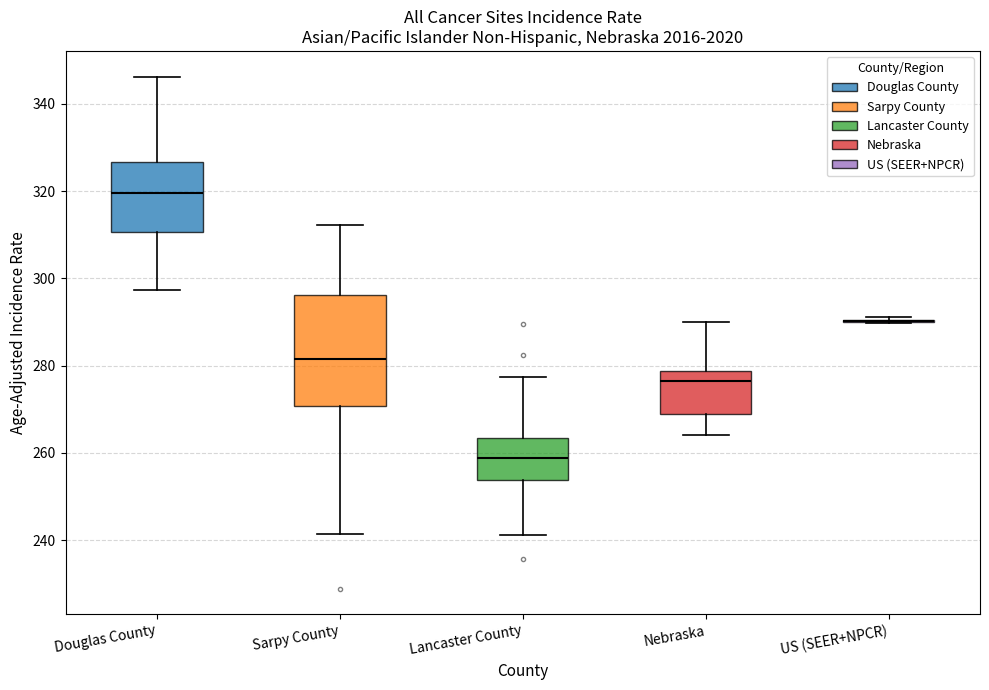

Reading left to right, read every box against the y-axis: the position of its median line, the range the box covers, and the ends of its whiskers. The values are not printed on the chart, so give them approximately, as read against the axis.

Douglas County: median 320, box 310 to 326, whiskers 298 to 346
Sarpy County: median 282, box 270 to 296, whiskers 242 to 312
Lancaster County: median 258, box 254 to 264, whiskers 242 to 278
Nebraska: median 276, box 268 to 278, whiskers 264 to 290
US (SEER+NPCR): box collapsed to a line at 290, whiskers 290 to 292